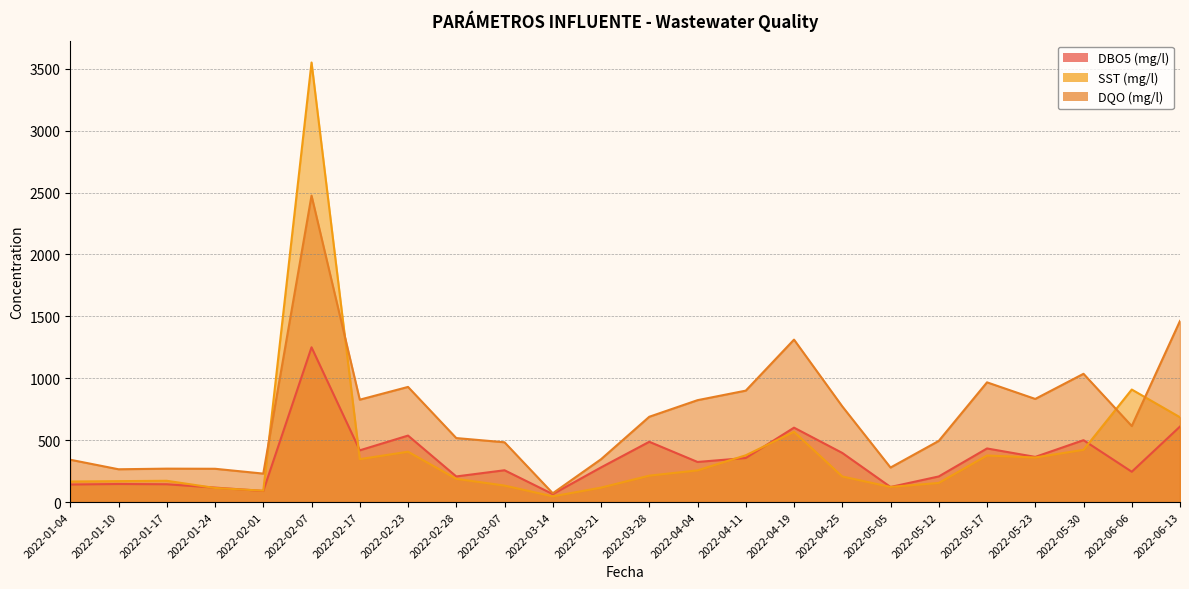

True or false: SST (mg/l) and DQO (mg/l) intersect in this chart.

True